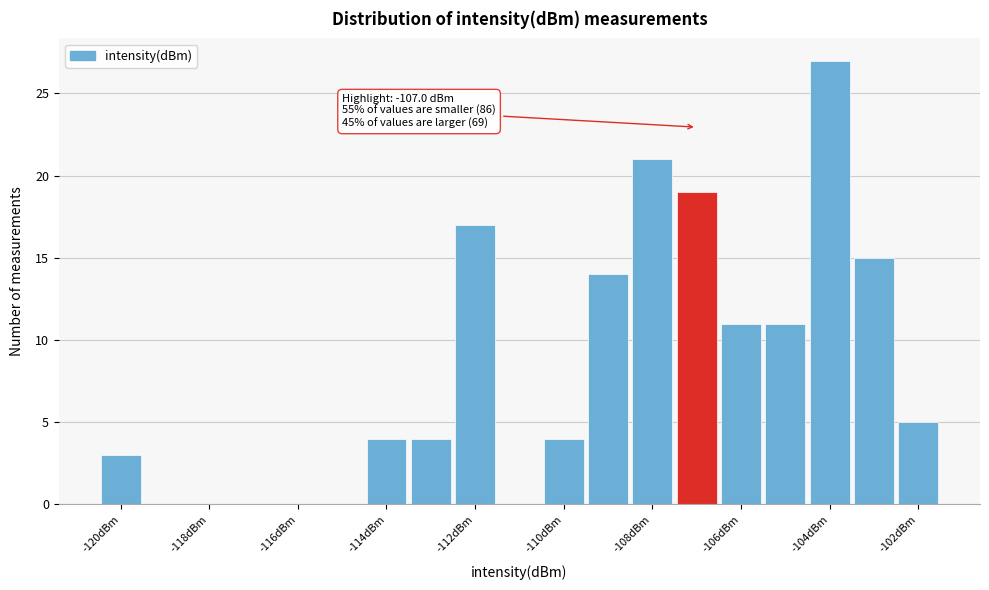

Over which range of the x-axis is the bar tallest?

-104.5 to -103.5